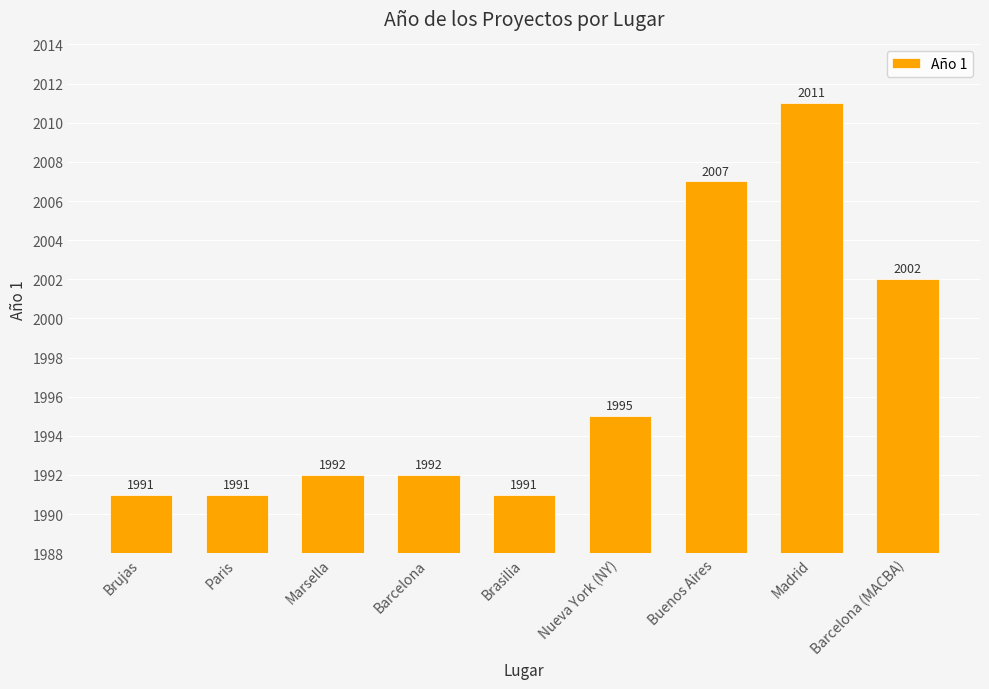

What is the smallest value displayed?

1991